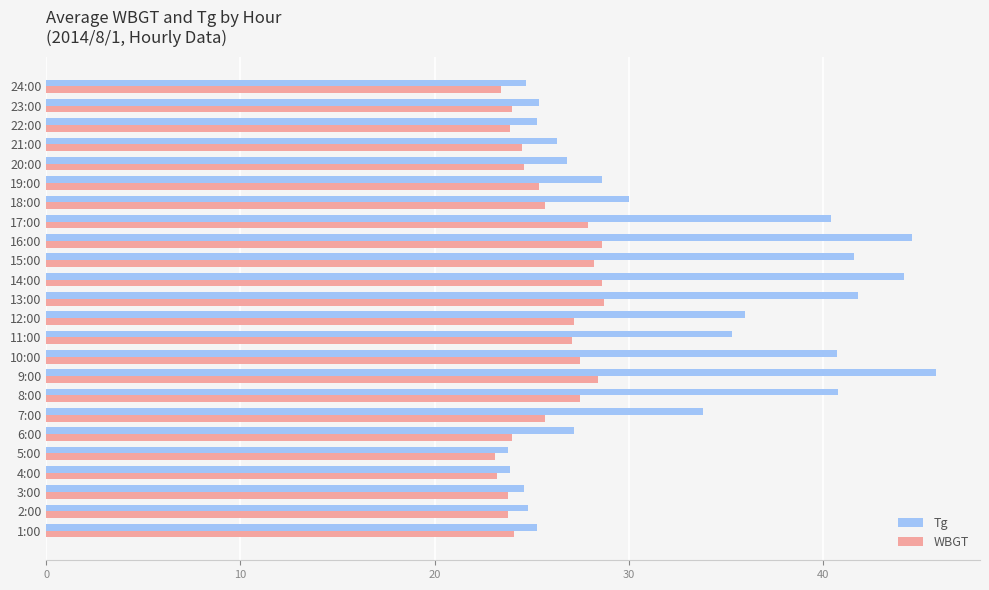

What is the spread (max minus min) of values at 11:00?

8.2